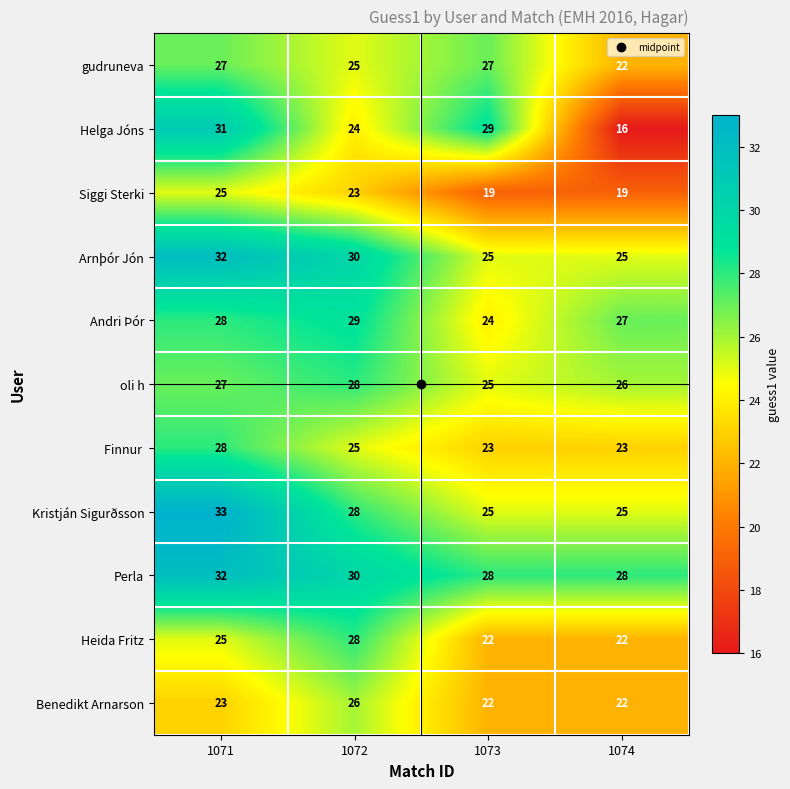

What is the difference between the maximum and second lowest values in the Siggi Sterki series?

6